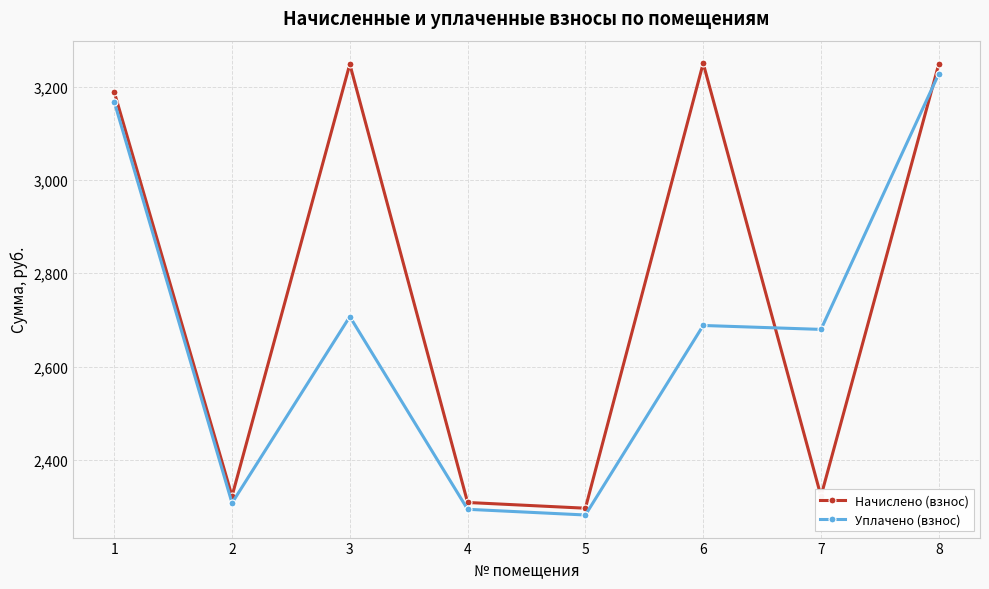

What is the total value across all series at 7?

5001.7